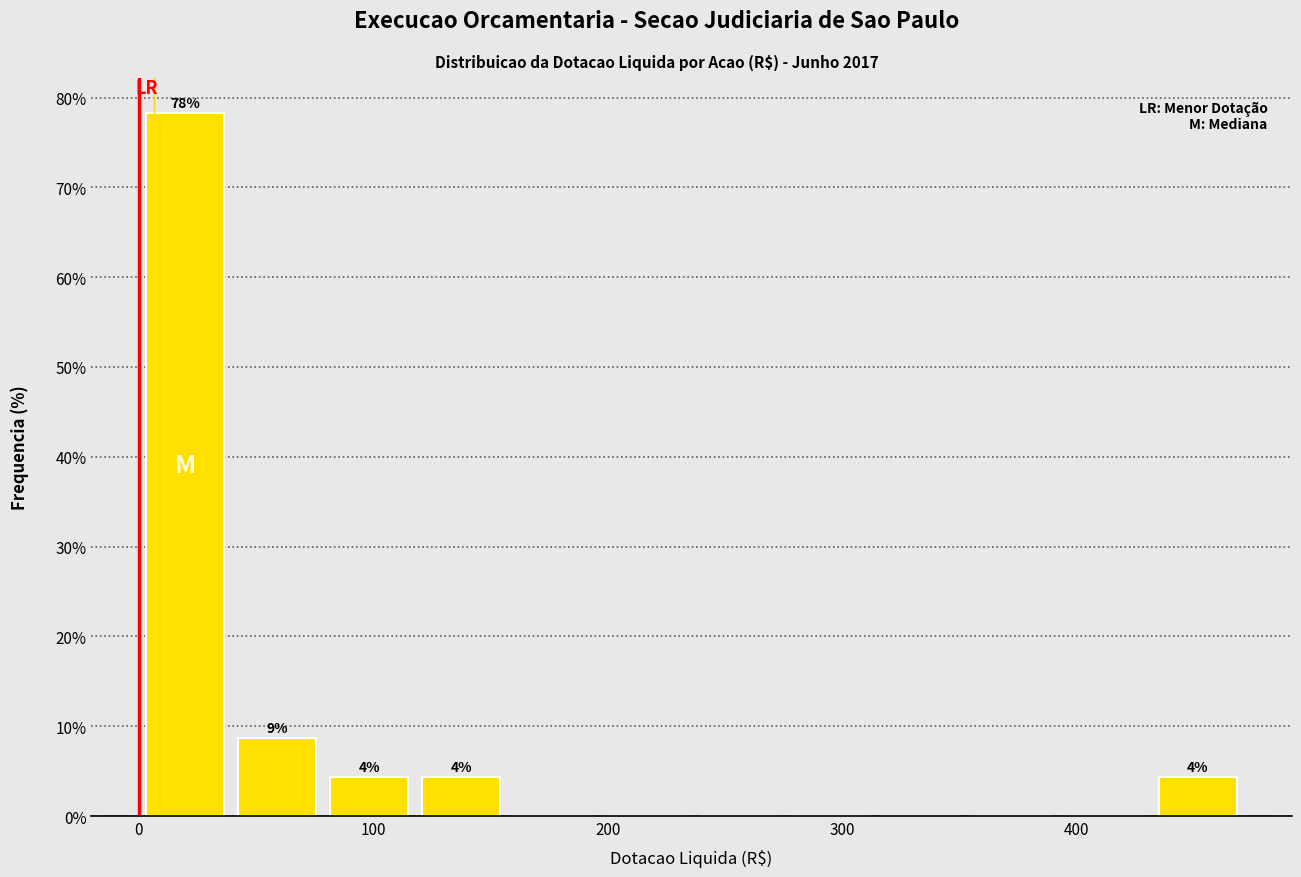

Around what value on the x-axis is the tallest bar? Give the approximate position of its centre, as read against the axis.

20